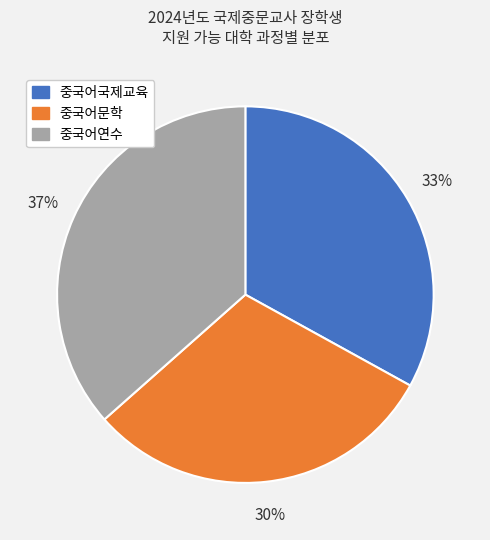

How many slices are in this pie chart?

3